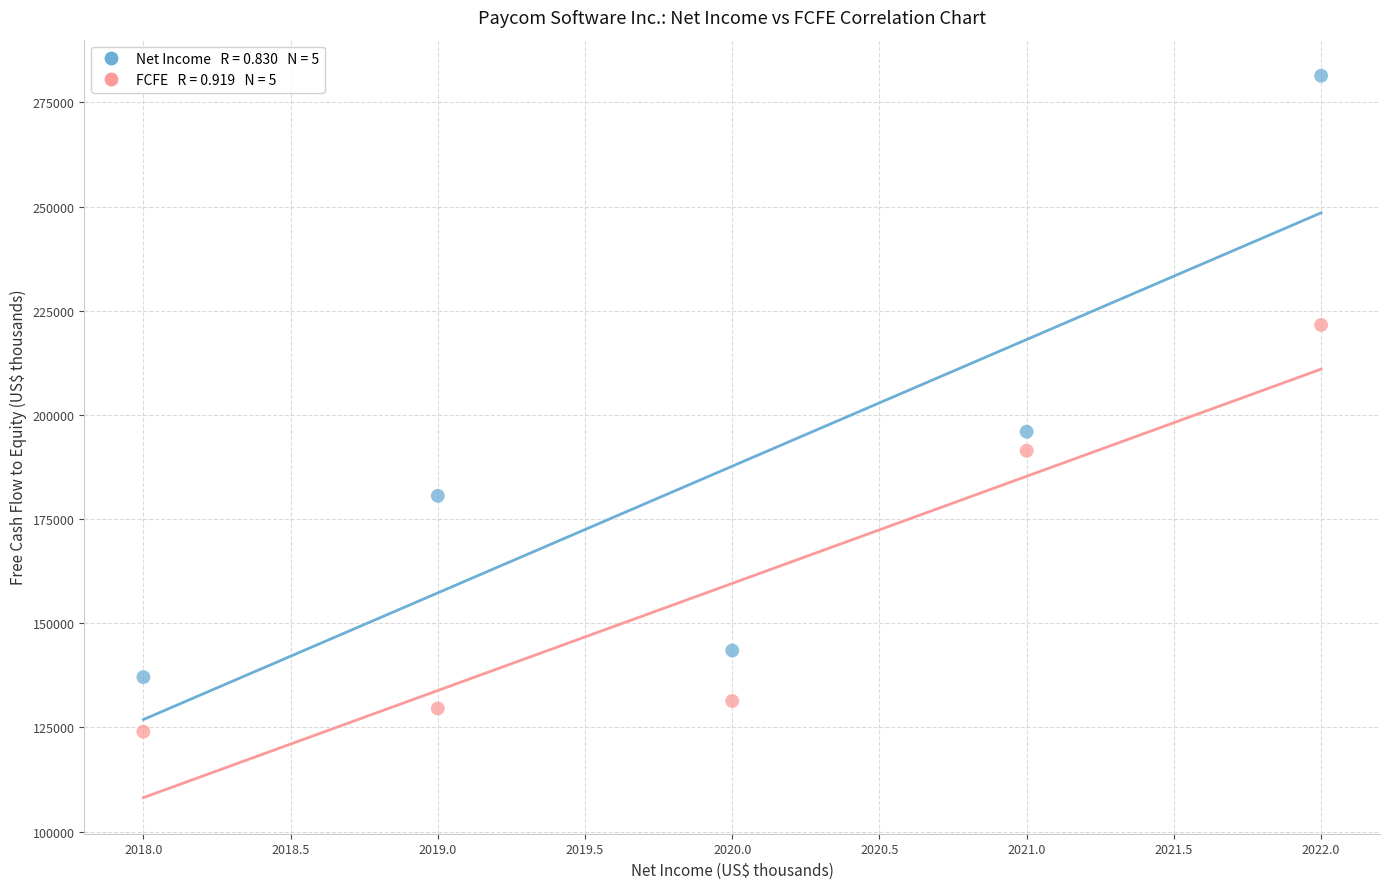

Across all data points, what is the average Y value?

173625